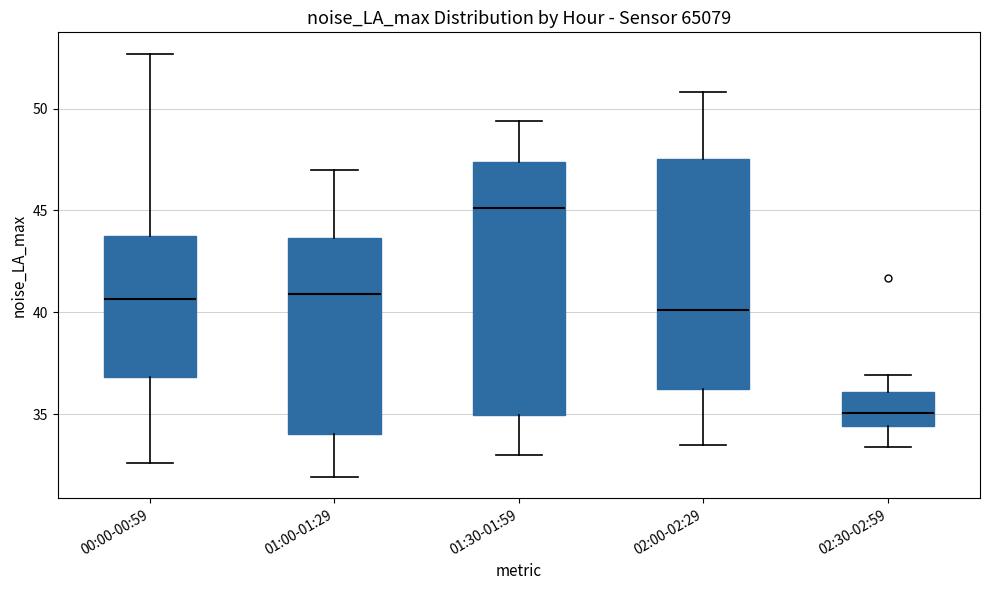

Reading left to right, read every box against the y-axis: the position of its median line, the range the box covers, and the ends of its whiskers. The values are not printed on the chart, so give them approximately, as read against the axis.

00:00-00:59: median 40.5, box 37.0 to 44.0, whiskers 32.5 to 52.5
01:00-01:29: median 41.0, box 34.0 to 43.5, whiskers 32.0 to 47.0
01:30-01:59: median 45.0, box 35.0 to 47.5, whiskers 33.0 to 49.5
02:00-02:29: median 40.0, box 36.5 to 47.5, whiskers 33.5 to 51.0
02:30-02:59: median 35.0, box 34.5 to 36.0, whiskers 33.5 to 37.0